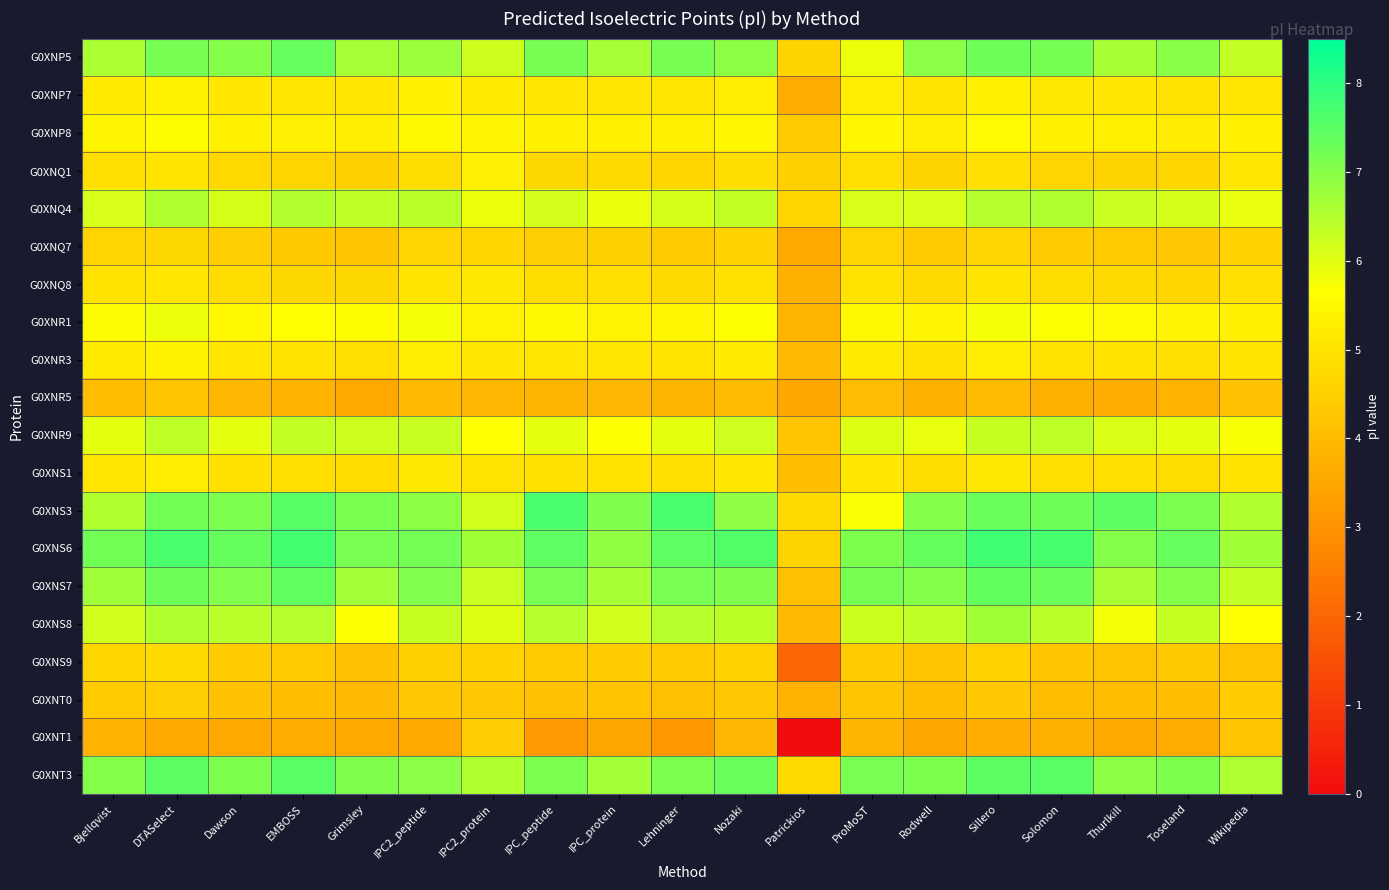

What is the maximum value shown in the chart?

7.8